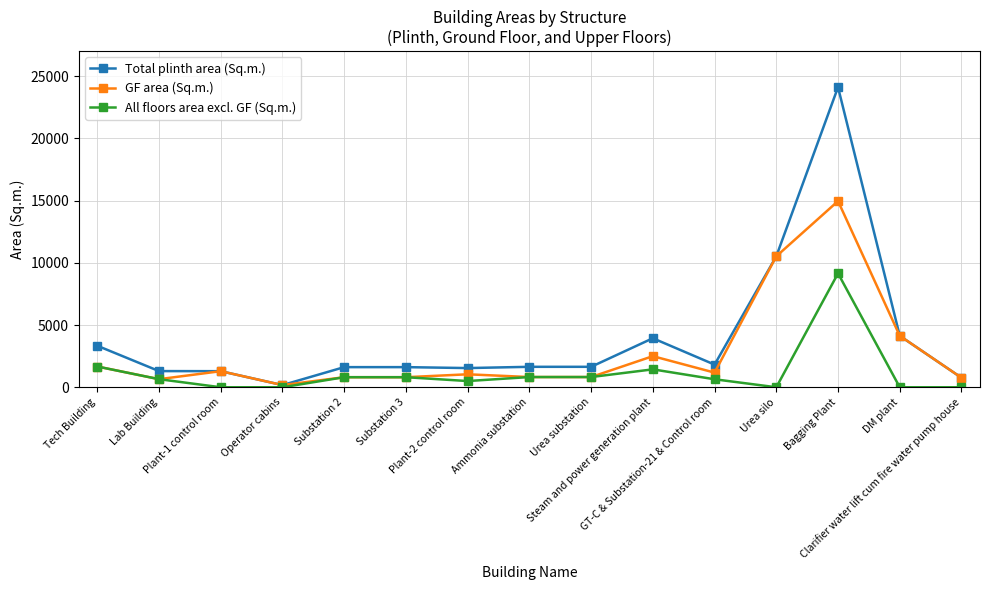

Which series has the largest total across all categories?

Total plinth area (Sq.m.)